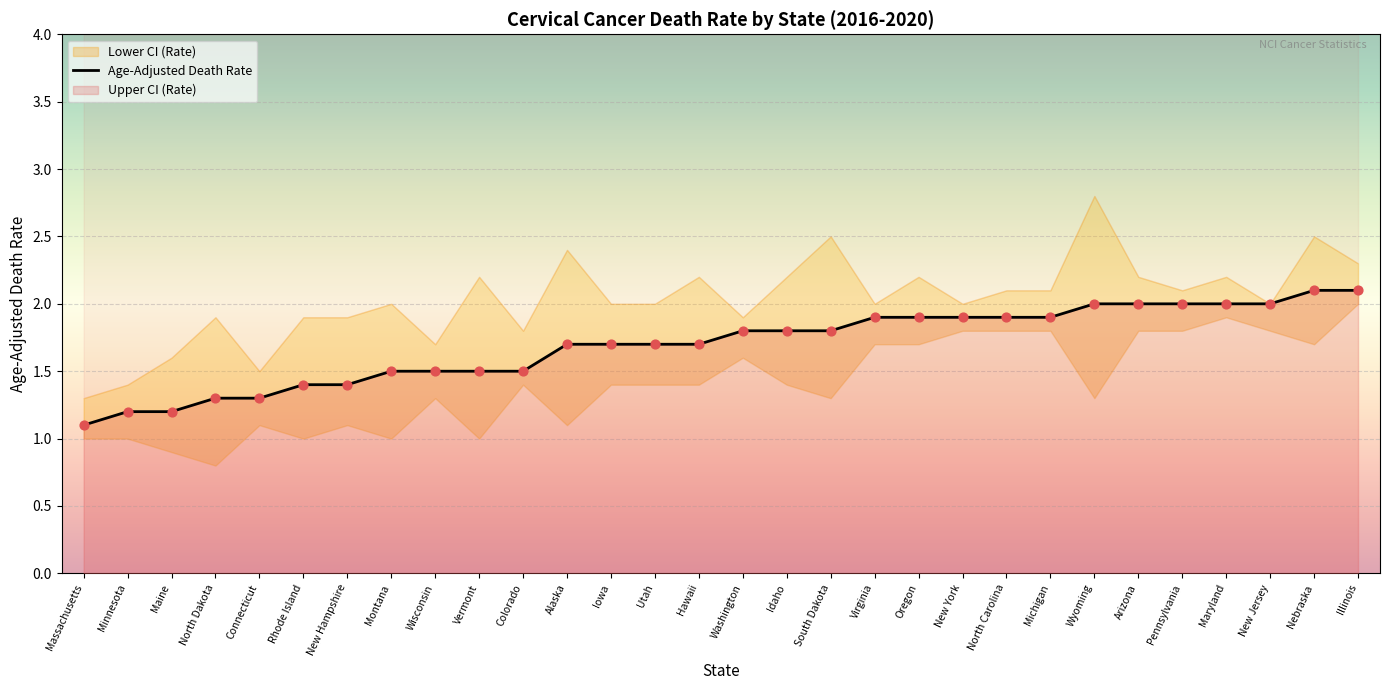

At how many categories does at least one series exceed 1?

30